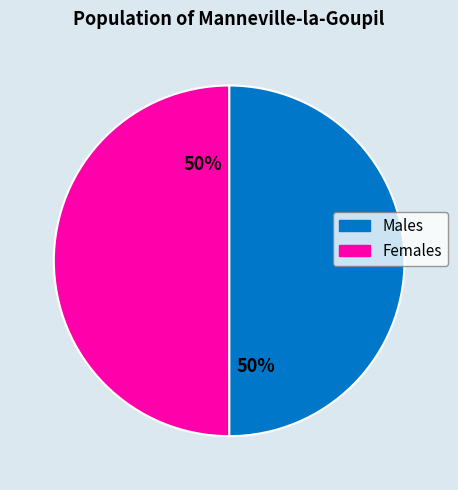

Do Males and Females together represent more than half of the pie?

Yes